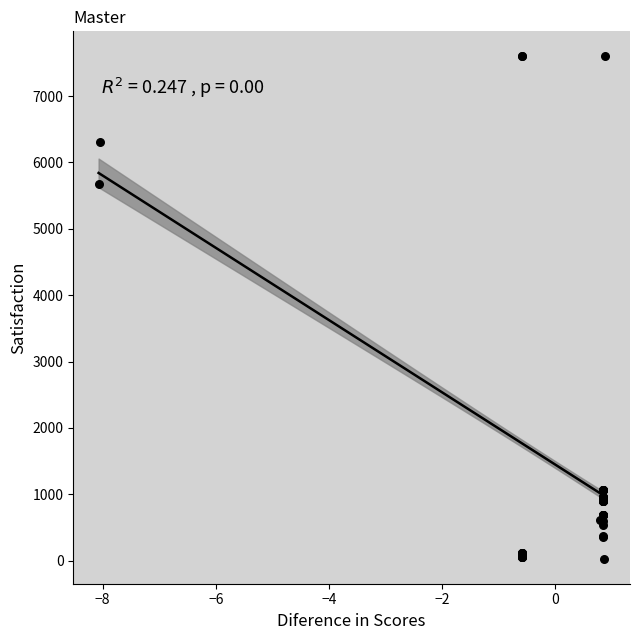

What Y value in the scatter plot is closest to 3814?

5673.8